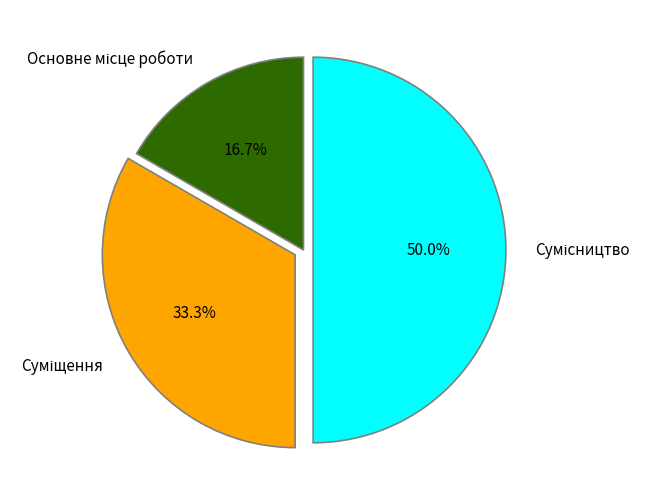

The Основне місце роботи slice represents 17% of the pie. True or false?

True